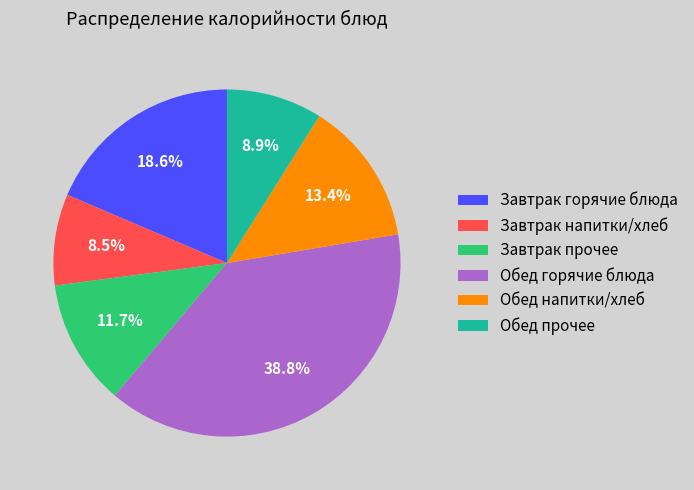

Between Завтрак прочее and Завтрак напитки/хлеб, which is larger?

Завтрак прочее